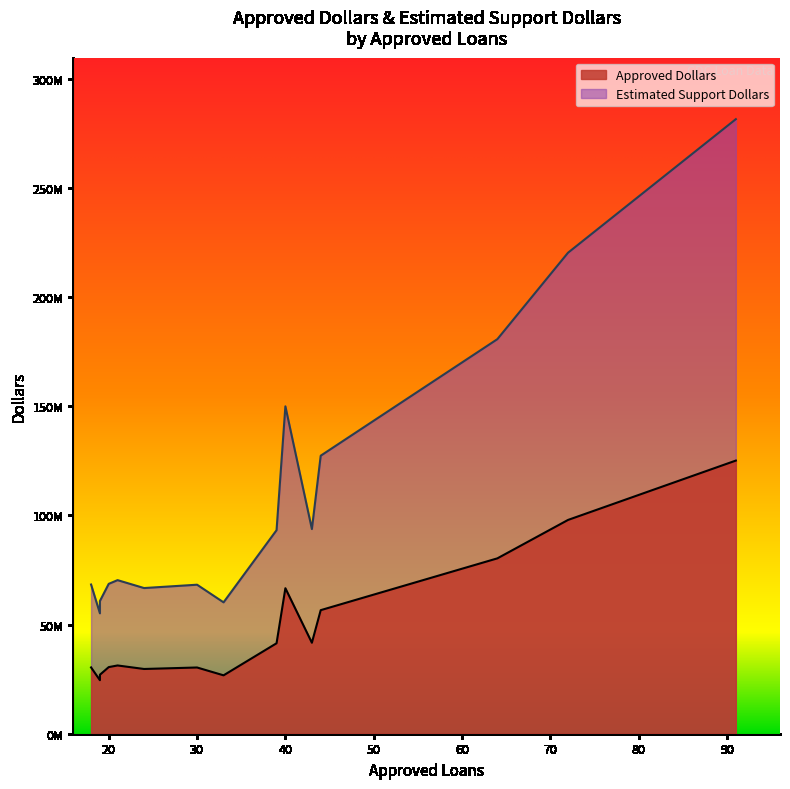

How many values in the Approved Dollars series exceed 31262000?

7